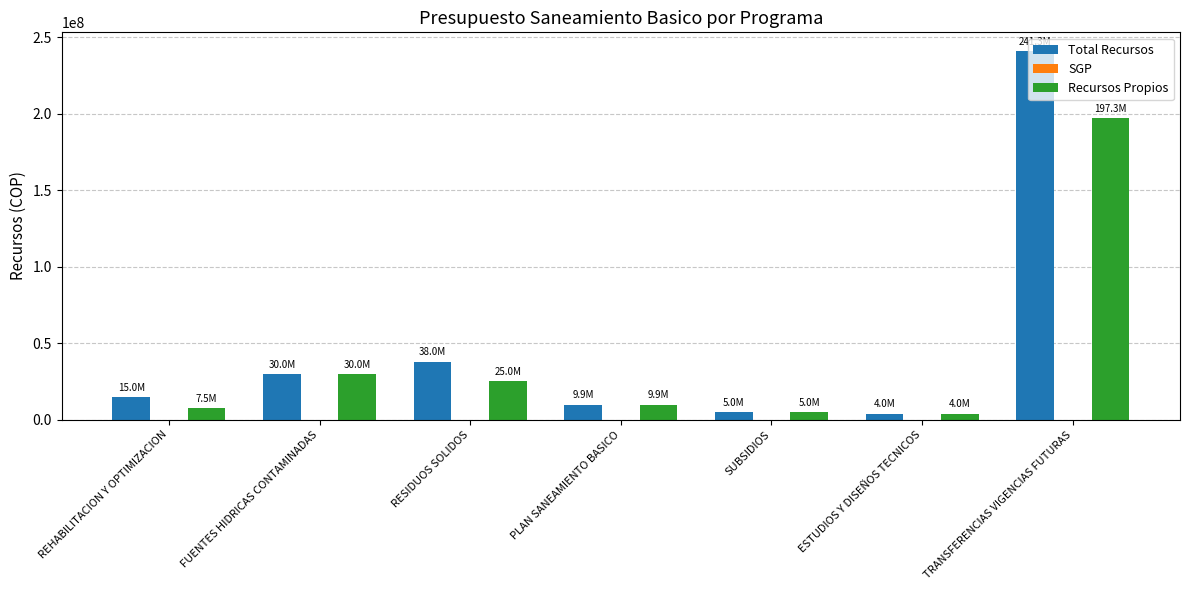

What is the difference between the second highest and minimum values in the Recursos Propios series?

26000000